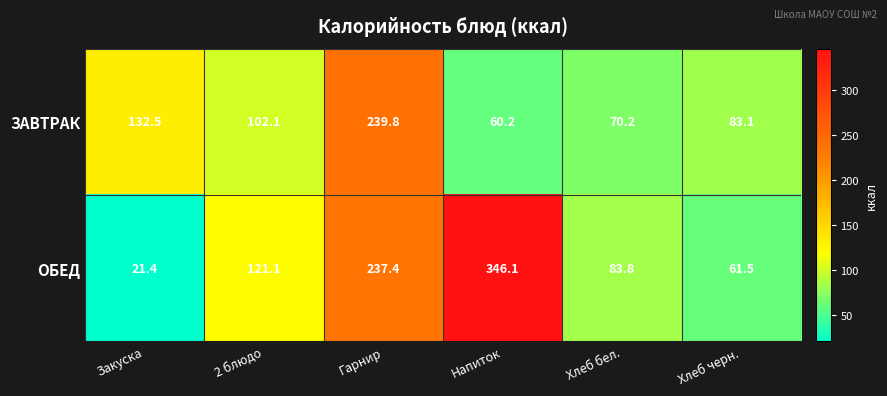

Rank the series at Напиток from highest to lowest value.

ОБЕД, ЗАВТРАК